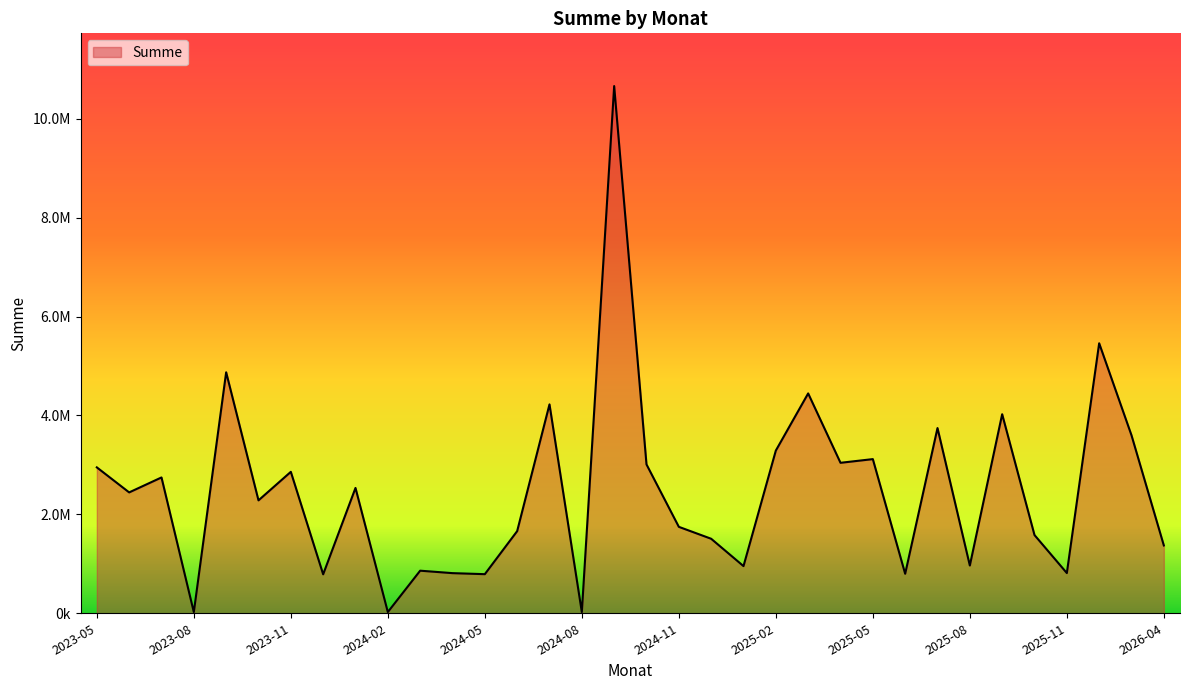

Does the chart have visible grid lines?

No